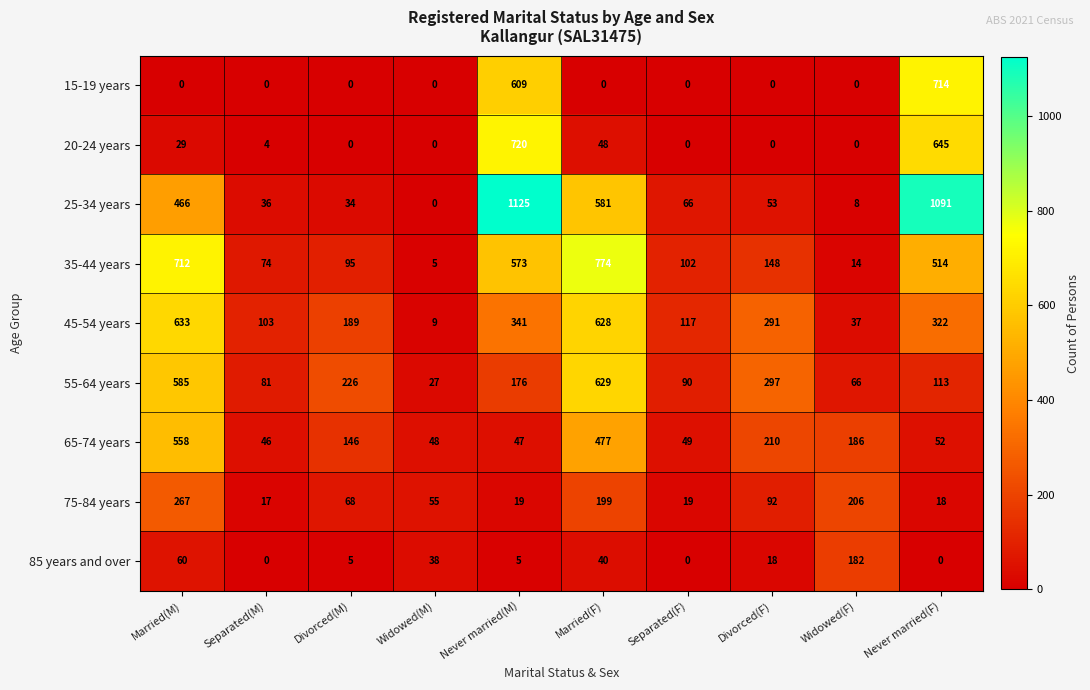

How many data points in 45-54 years are less than 291?

5